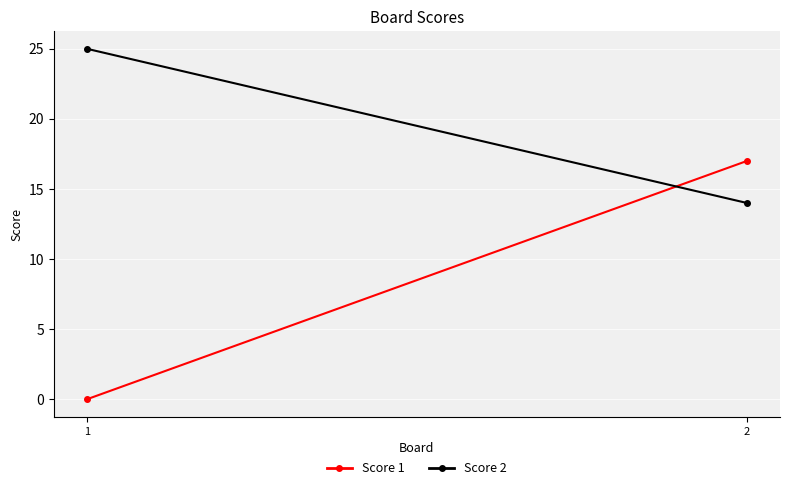

Read the Score 2 value at 1, to the nearest 10.

20